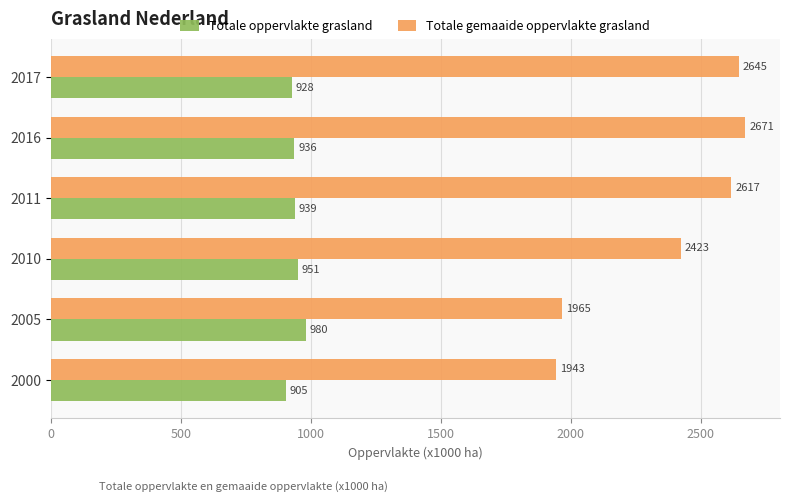

The Totale gemaaide oppervlakte grasland series shows 4391 at 2017. True or false?

False